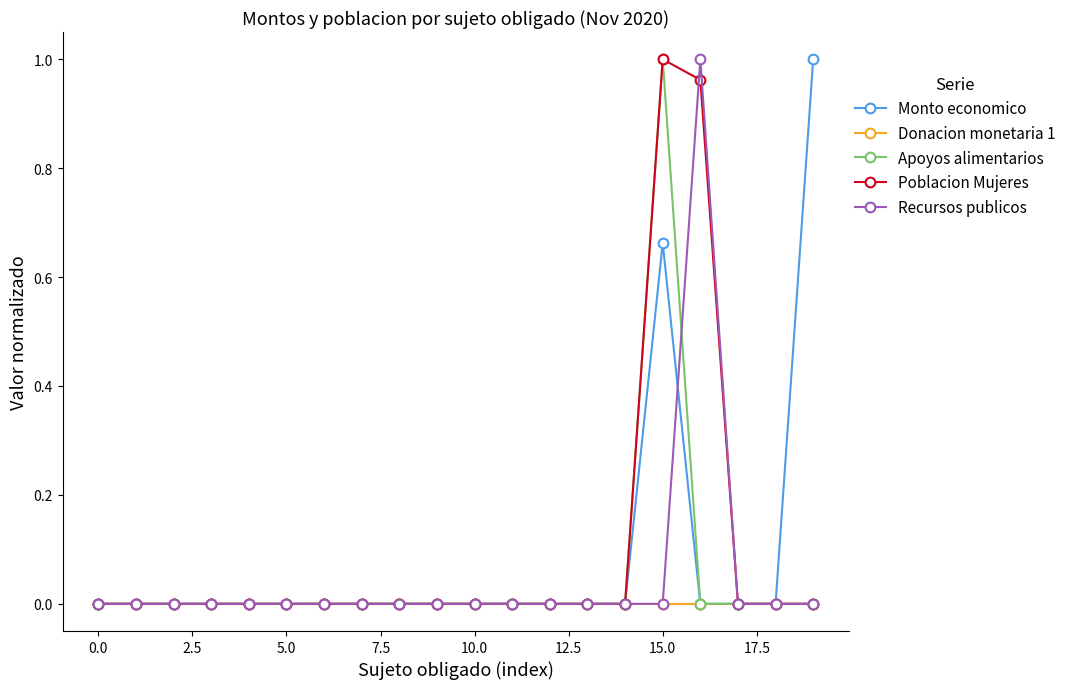

True or false: Poblacion Mujeres has more than 0 interior local peaks.

True